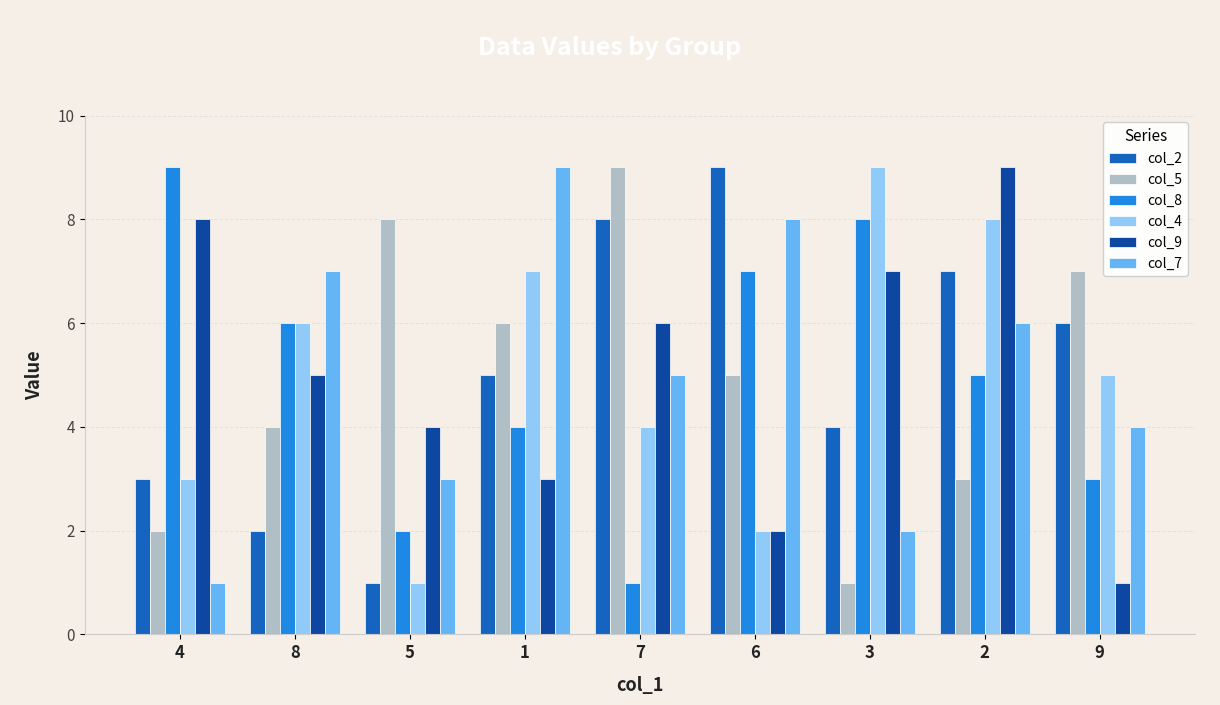

What is the difference between the maximum and second lowest values in the col_7 series?

7